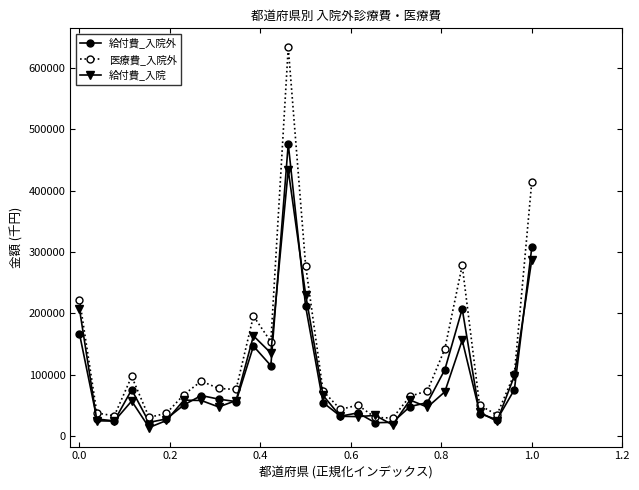

How many distinct data groups are displayed?

3